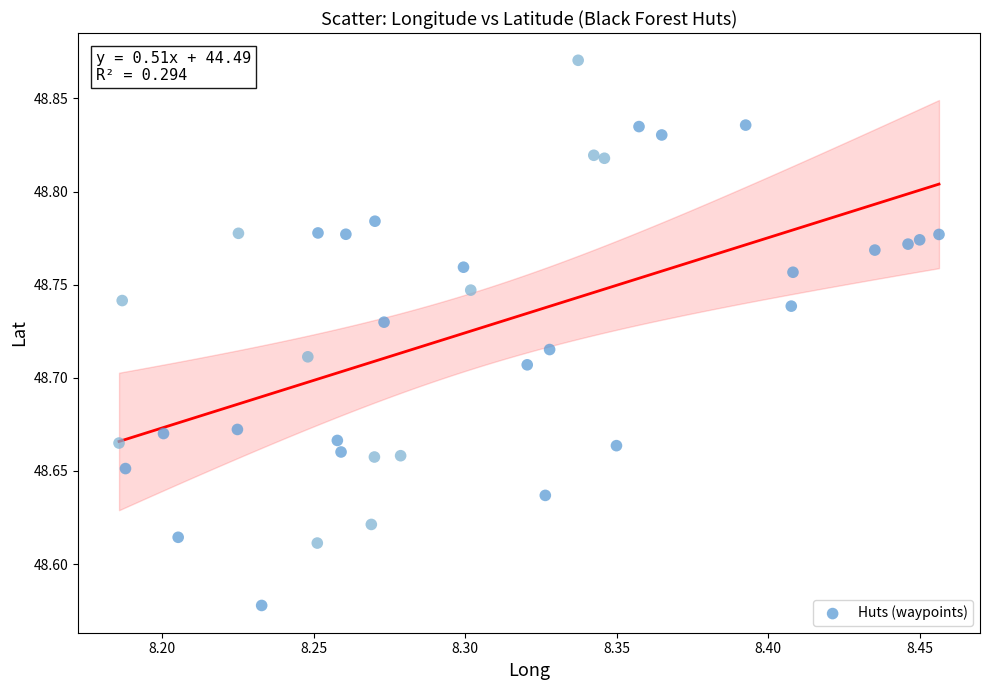

What is the range of X values (max minus min)?

0.3